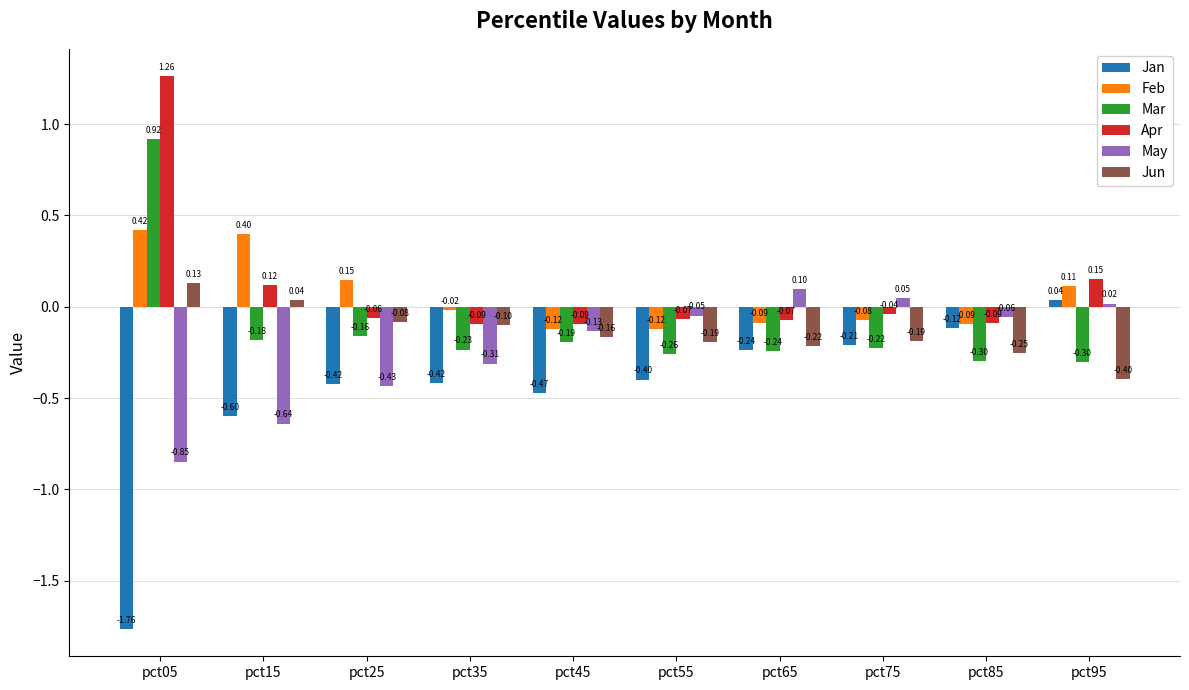

How many data points in Feb are above 0?

4